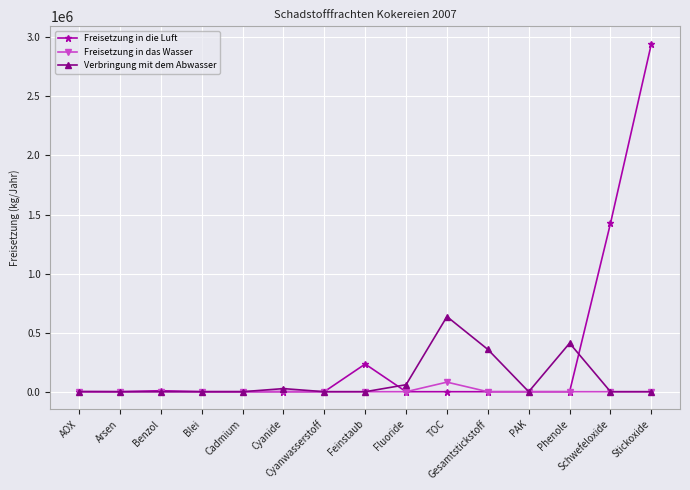

Is this an area chart (filled region under the line)?

No